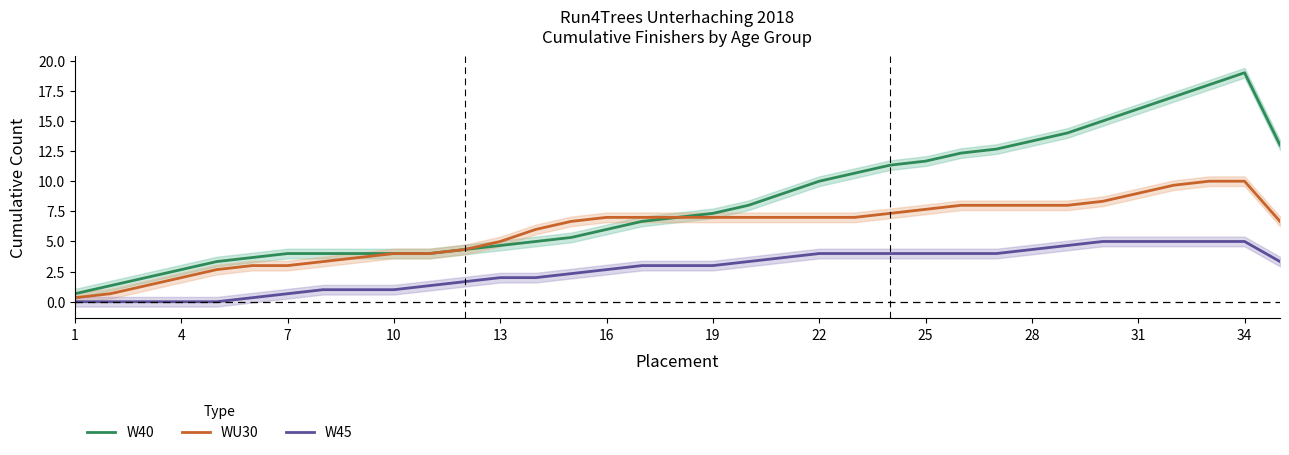

What is the difference between the second highest and second lowest values in the W45 series?

5.0